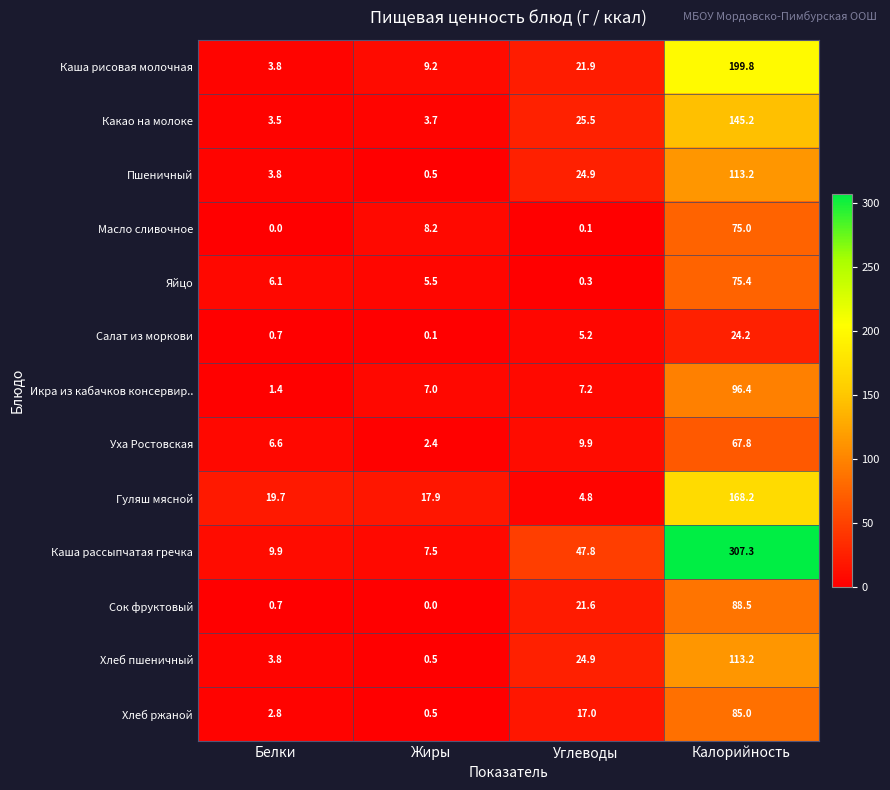

What is the sum of all Уха Ростовская values?

86.7